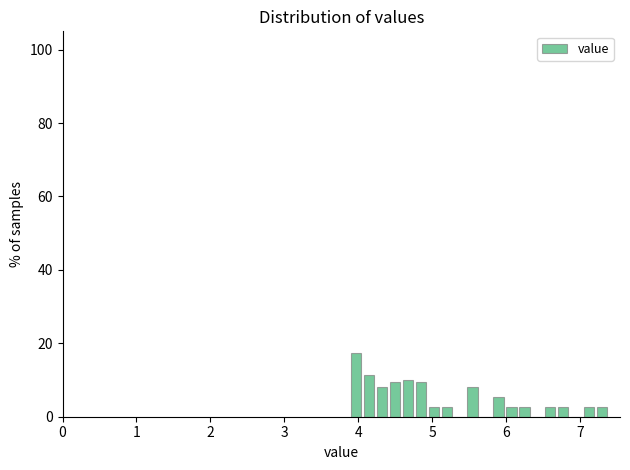

Around what value on the x-axis is the tallest bar? Give the approximate position of its centre, as read against the axis.

4.0